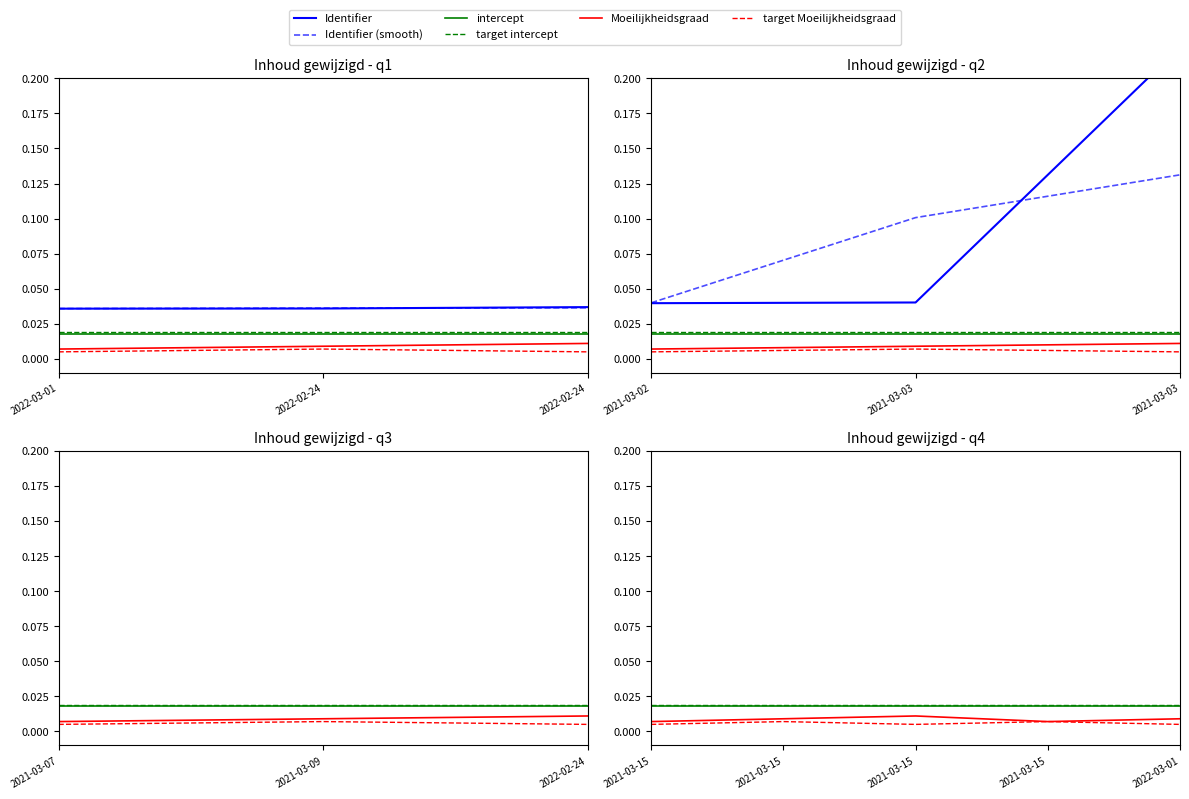

What is the total value across all series at 2021-03-15?

0.8